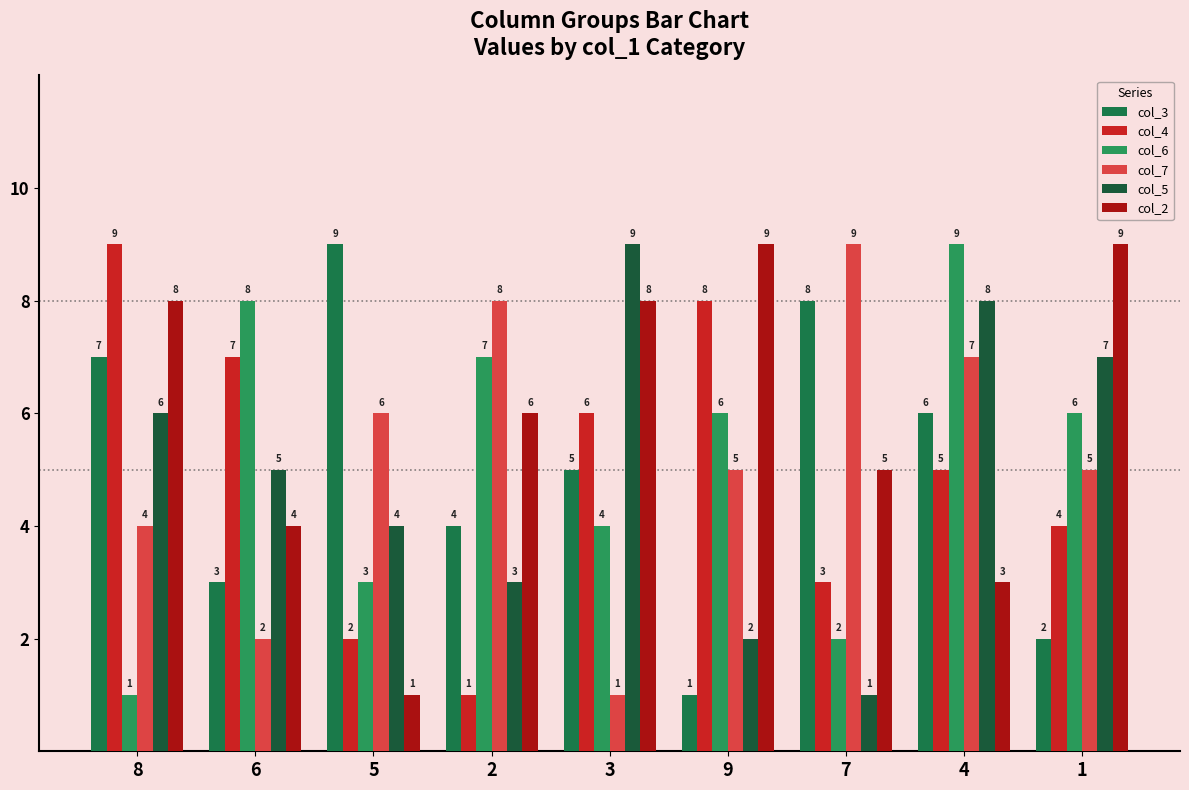

At how many categories does at least one series exceed 1?

9